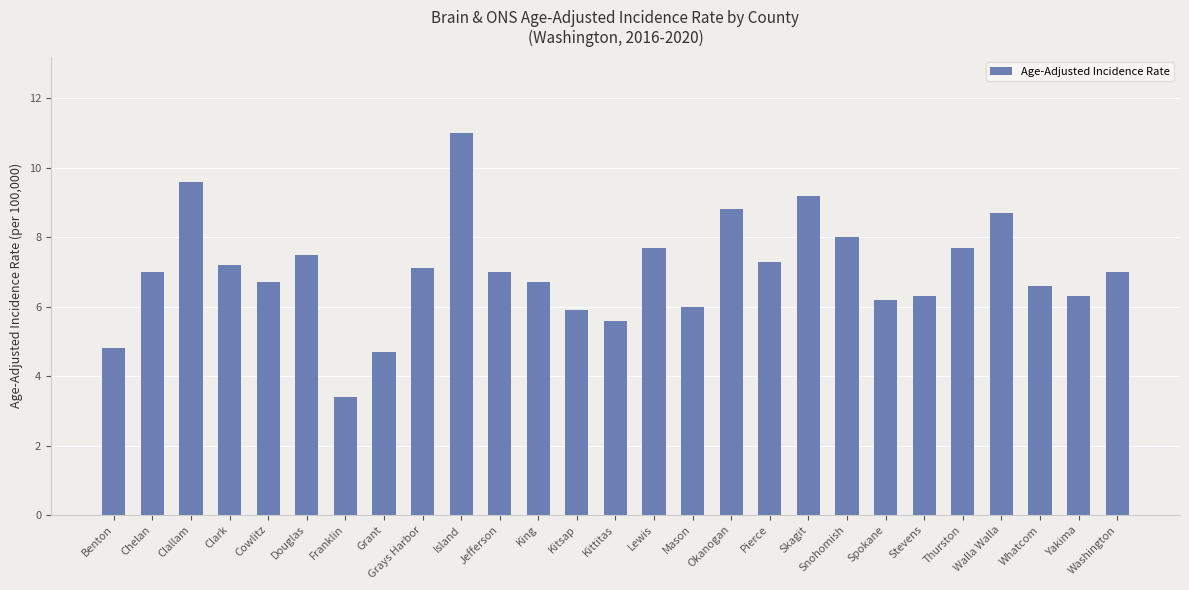

The value at Clark is 7.2. True or false?

True